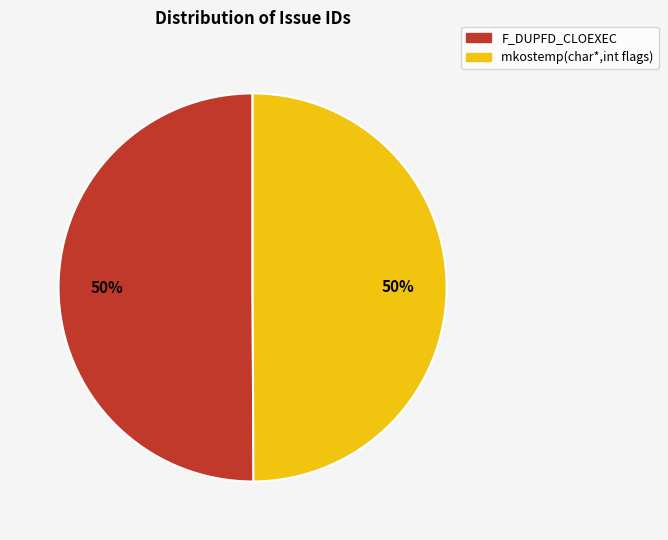

Is it true that F_DUPFD_CLOEXEC is 59% of the pie?

False